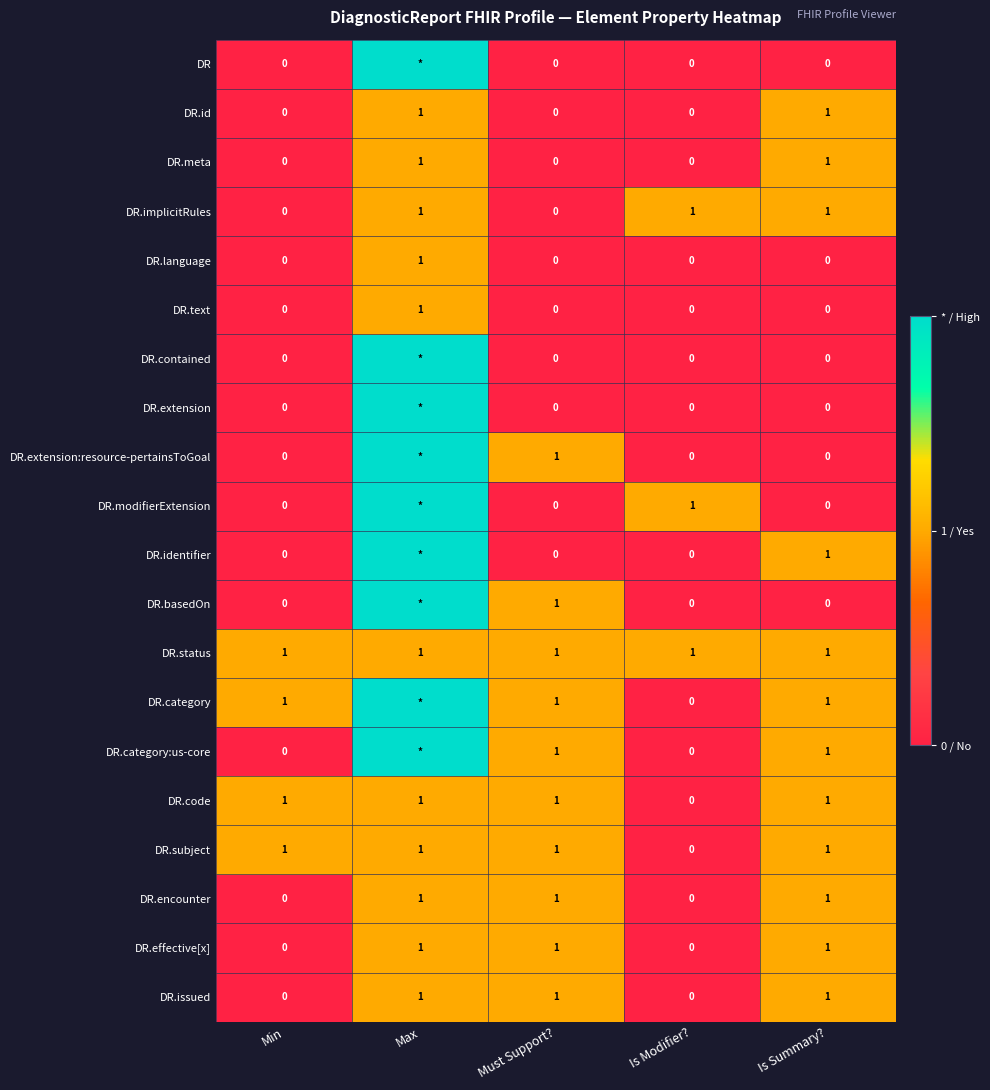

Which has a higher value, Must Support? or Is Modifier??

Must Support?